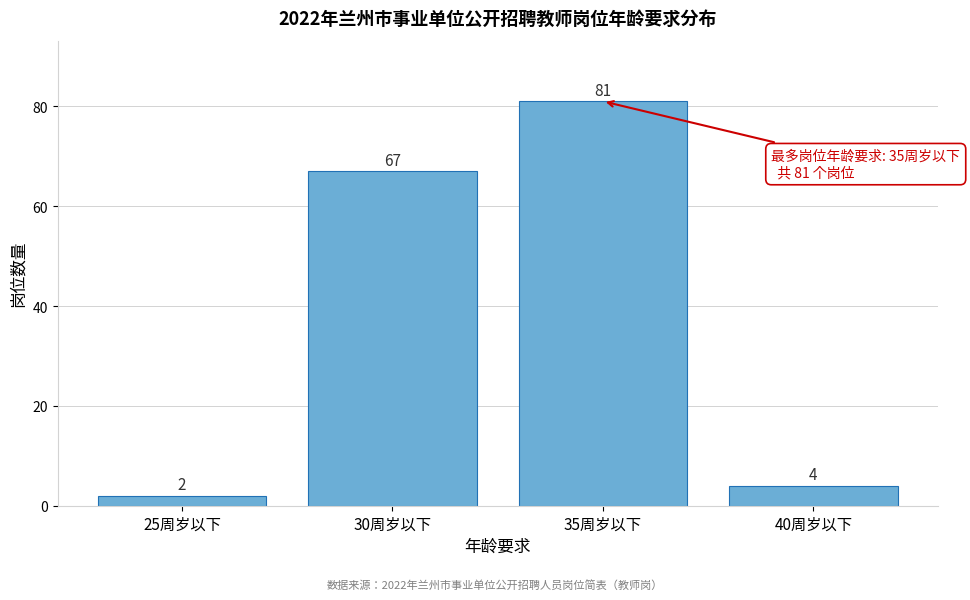

Reading right to left, extract all data points from this chart.

4	81	67	2